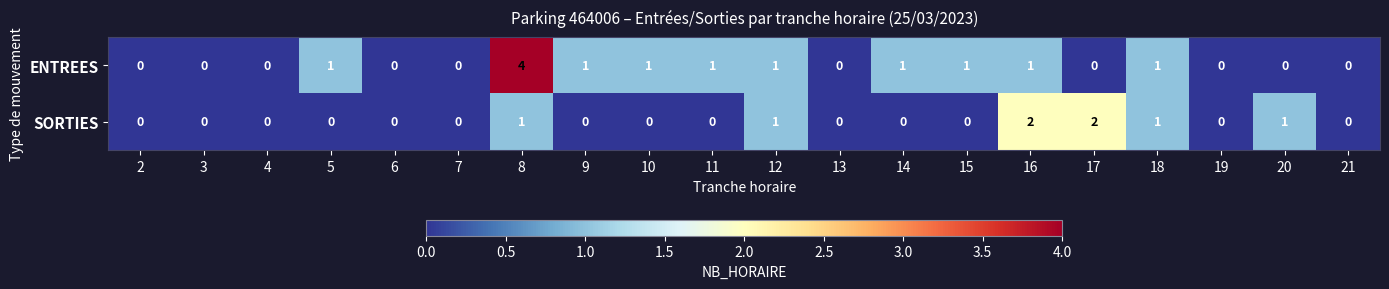

What is the greatest value displayed?

4